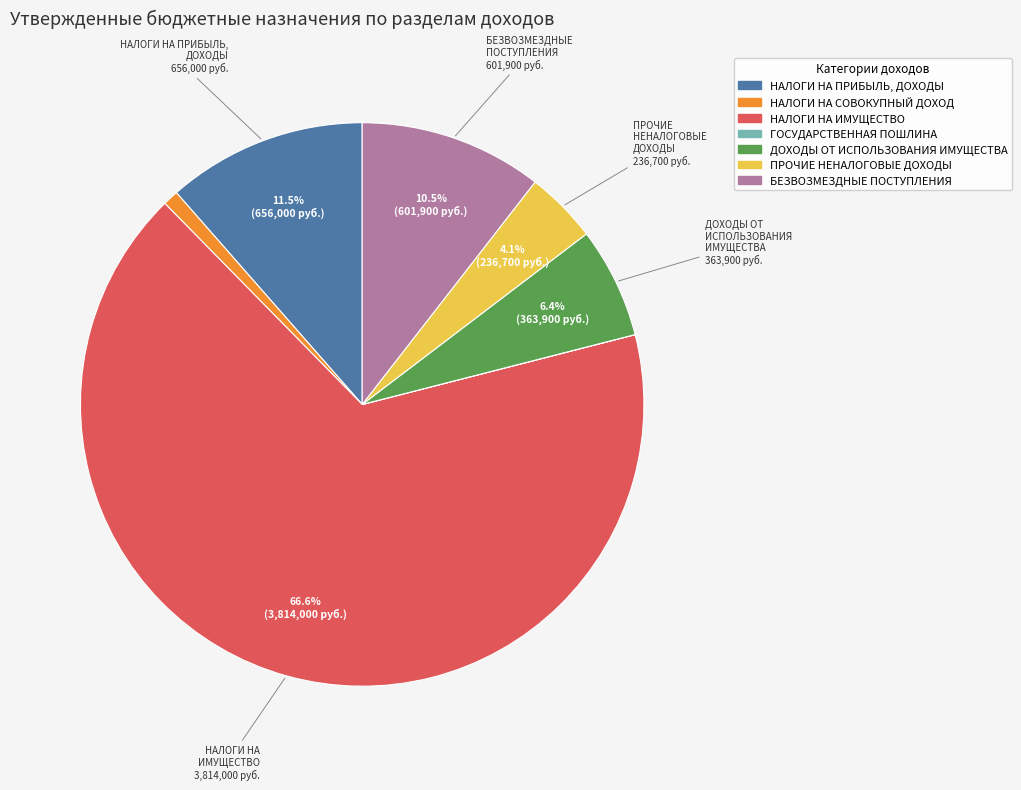

Which category has the biggest portion of the pie?

НАЛОГИ НА ИМУЩЕСТВО